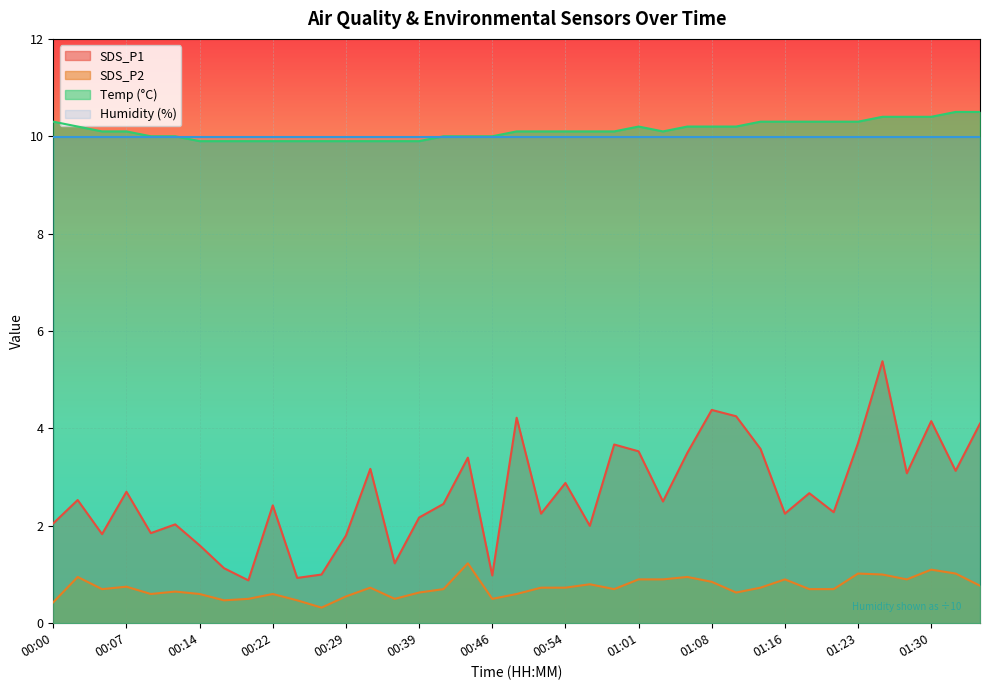

Count the number of categories in the chart.

39